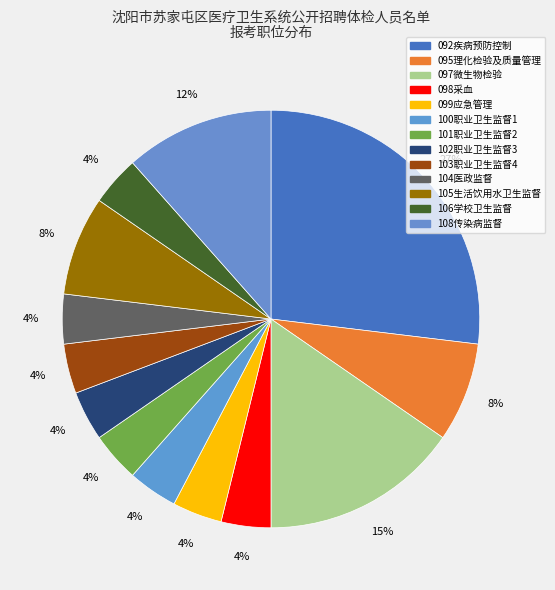

How many segments does this pie chart have?

13